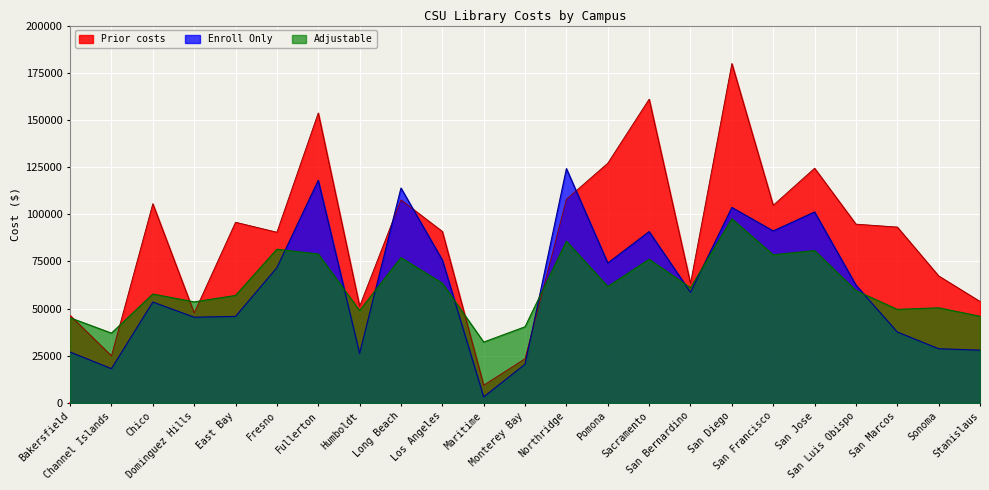

Which category has the lowest value across all series?

Maritime